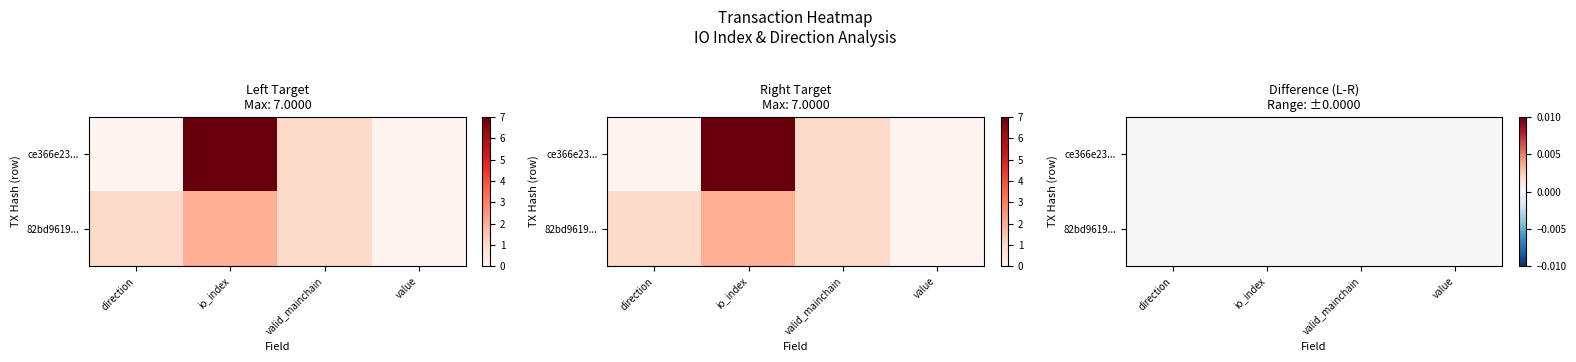

How many distinct data groups are displayed?

2